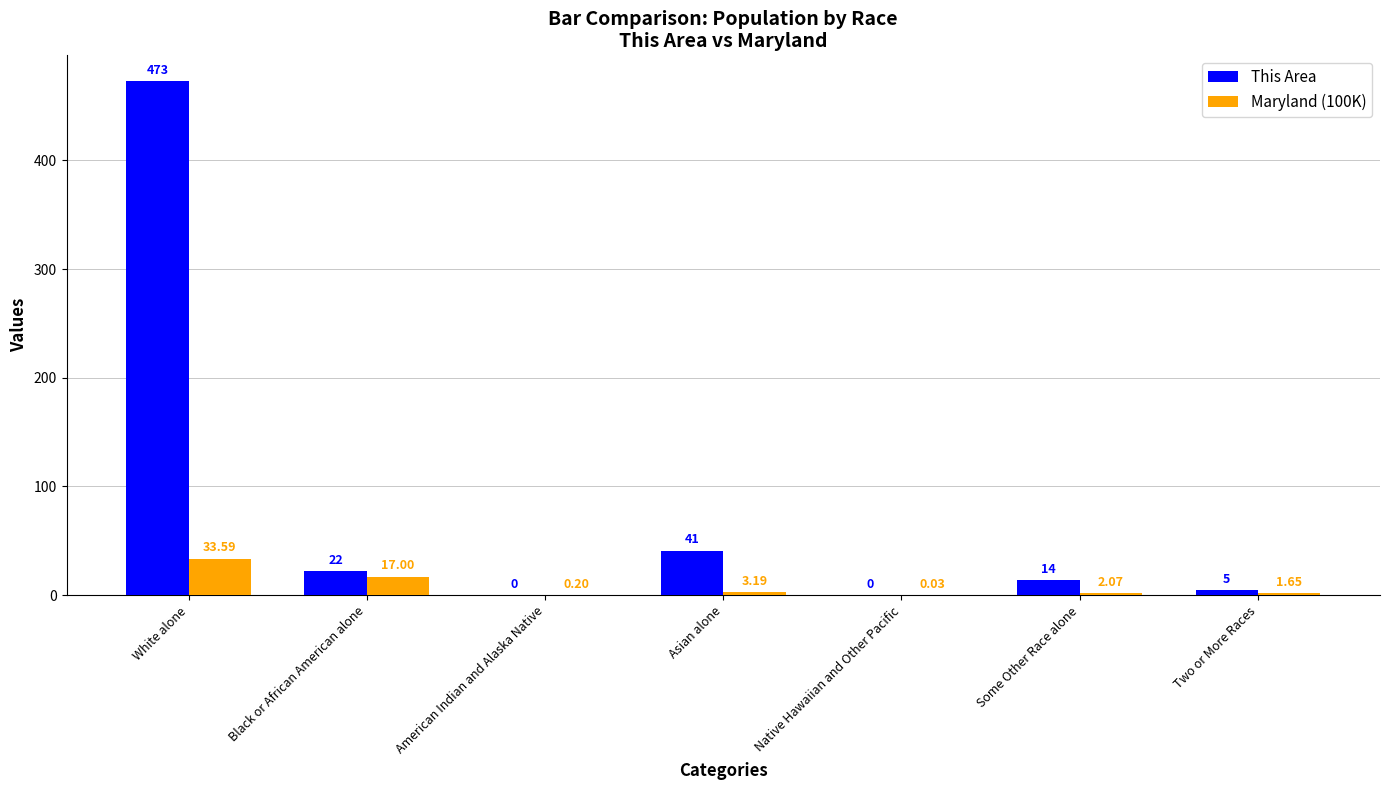

Which category has the highest value across all series?

White alone